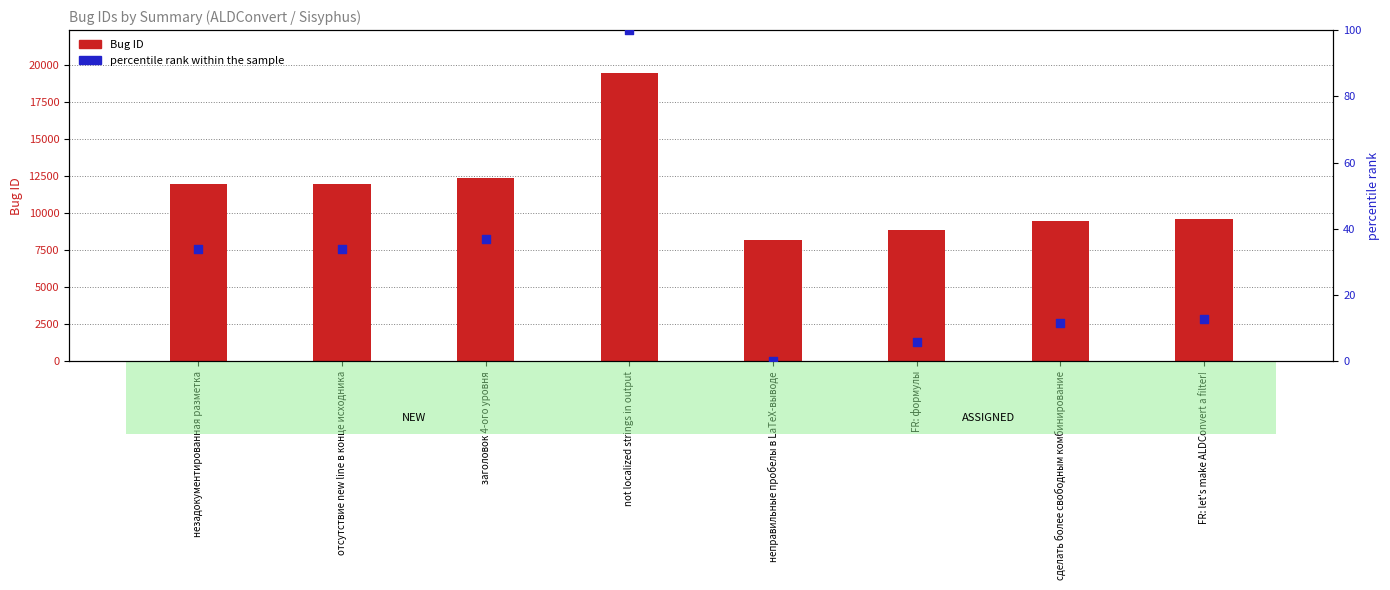

What are all the series names shown in the legend?

Bug ID, percentile rank within the sample